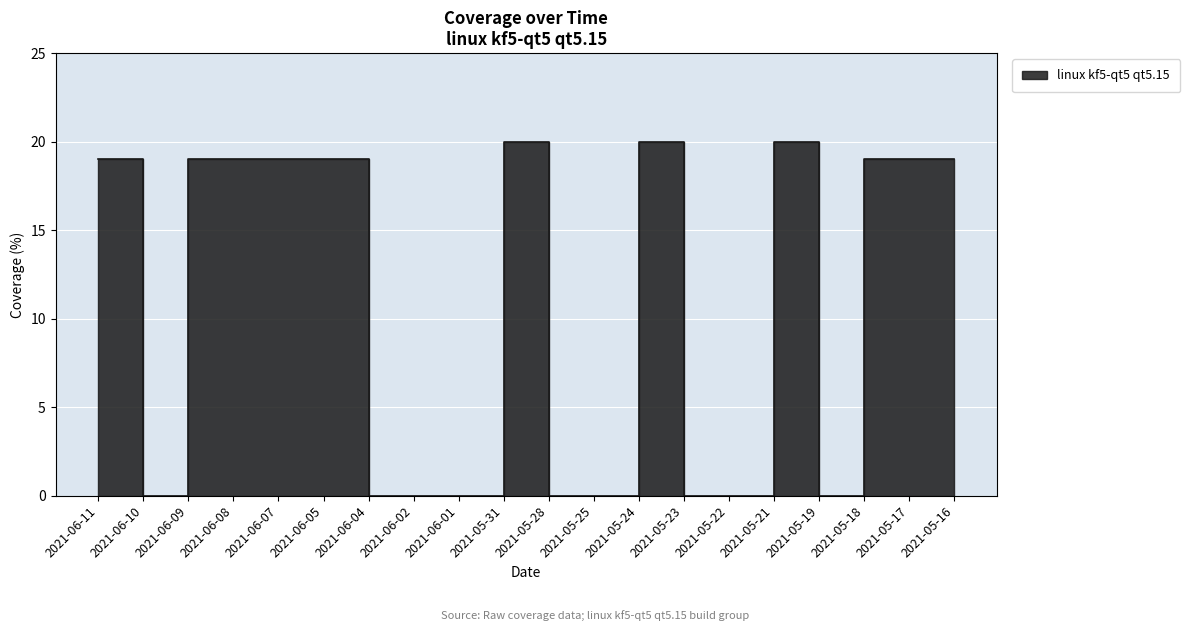

What is the difference between the maximum and minimum values?

20